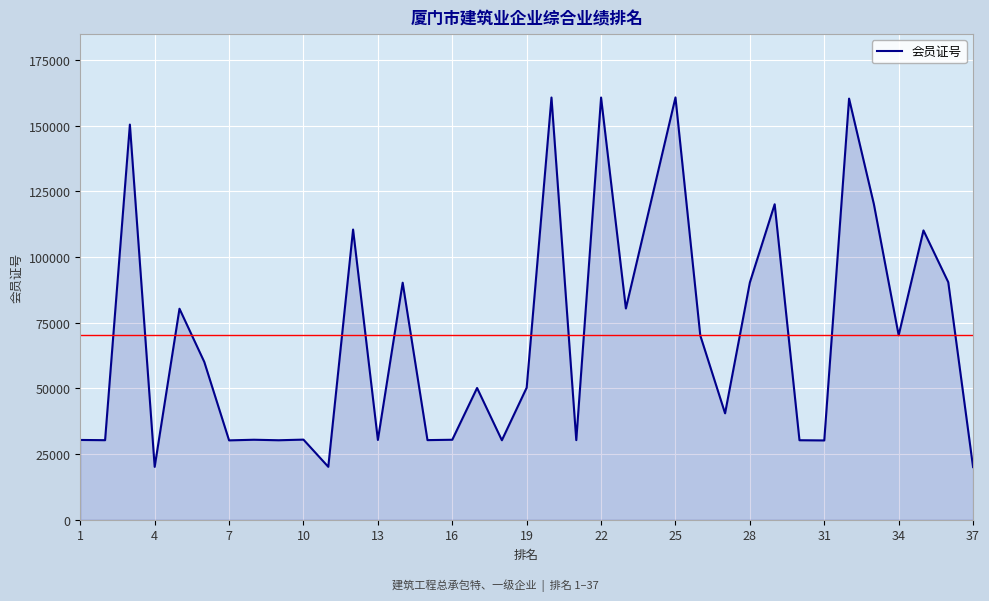

What is the minimum value shown in the chart?

20029